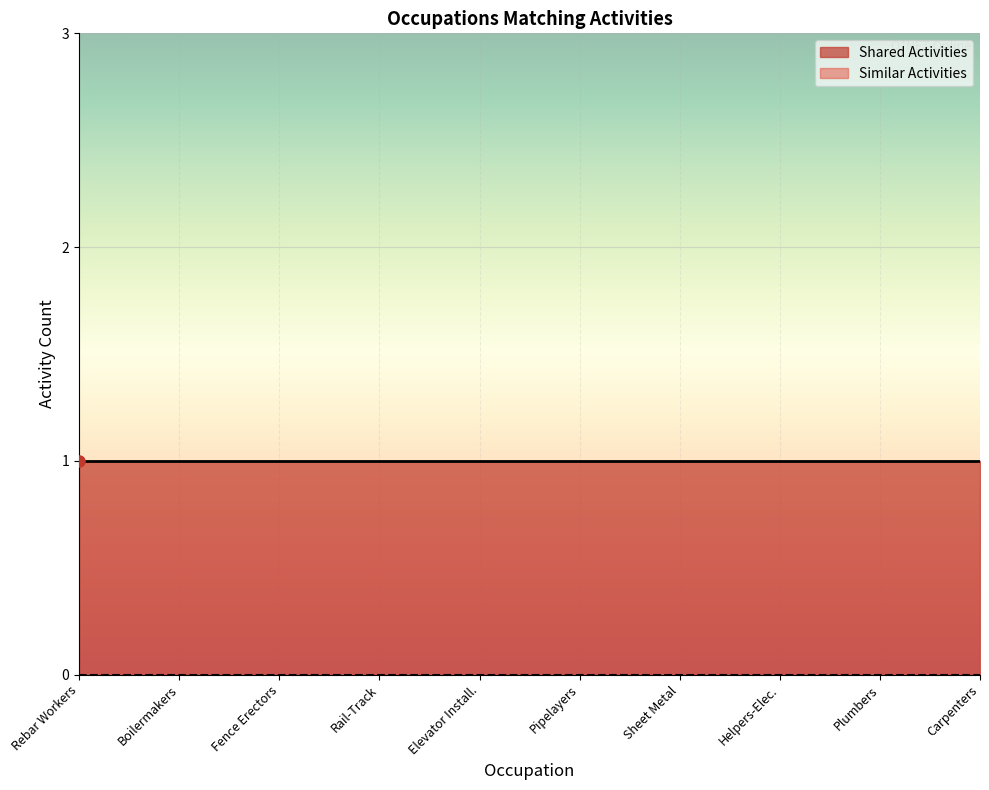

At which category is the sum across all series the highest?

Reinforcing Iron and Rebar Workers